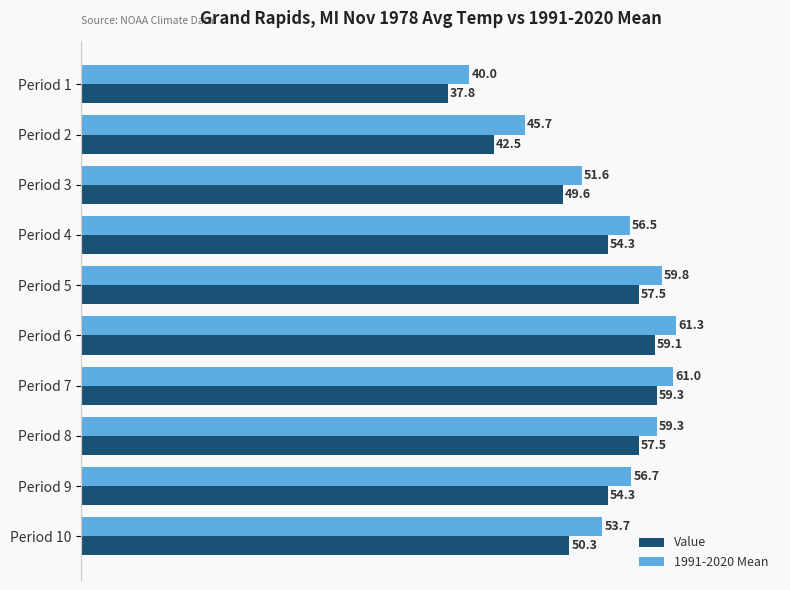

What is the average value of the 1991-2020 Mean series?

54.6